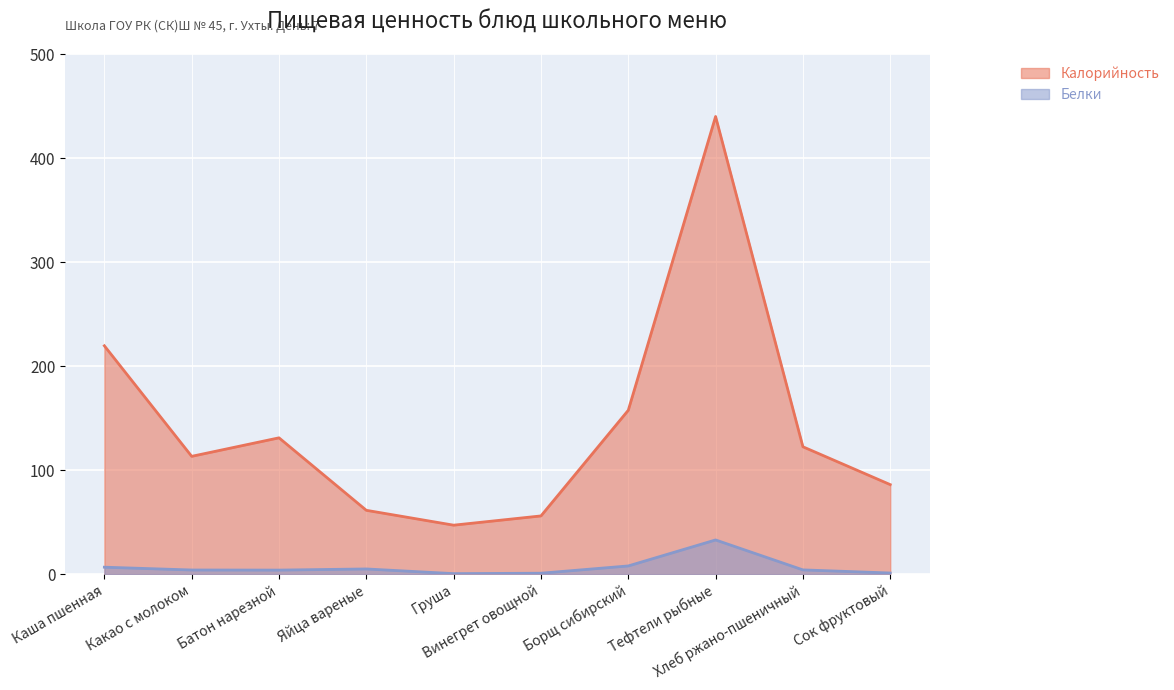

What is the greatest value displayed?

440.0